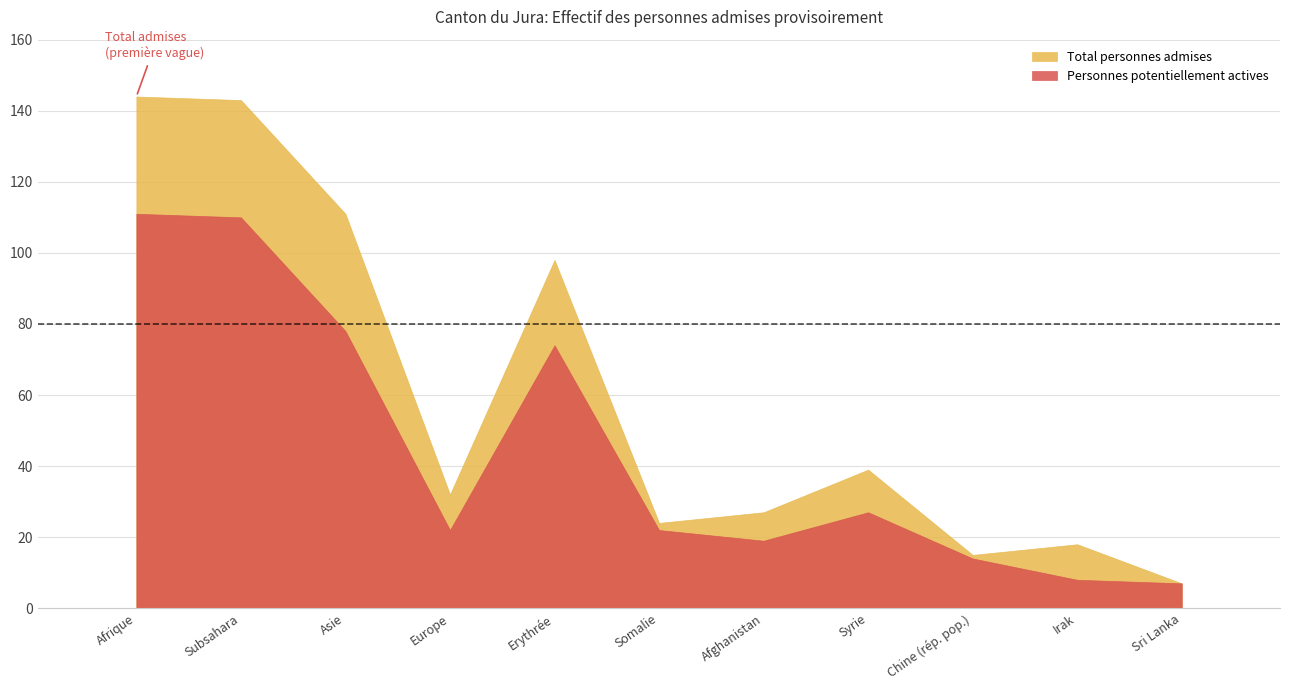

Does the chart contain any negative values?

No